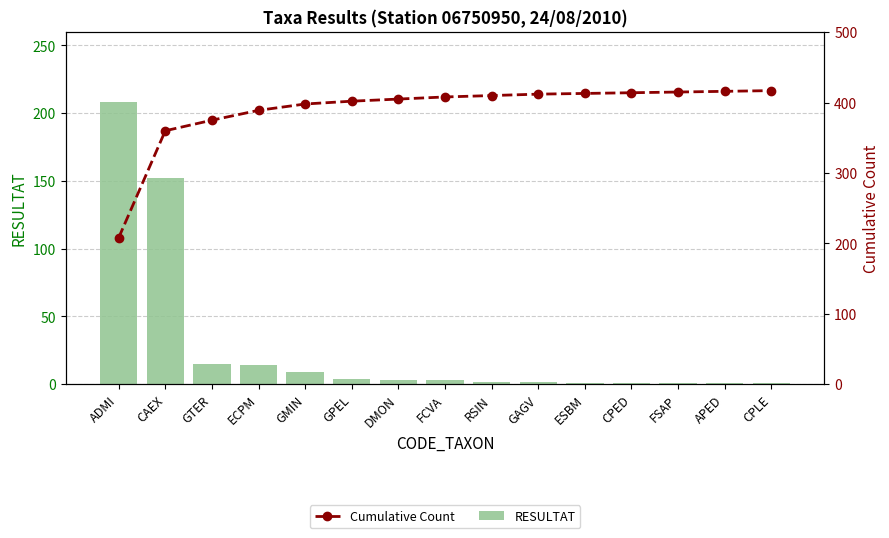

Which category has the lowest value in the Cumulative Count series?

ADMI